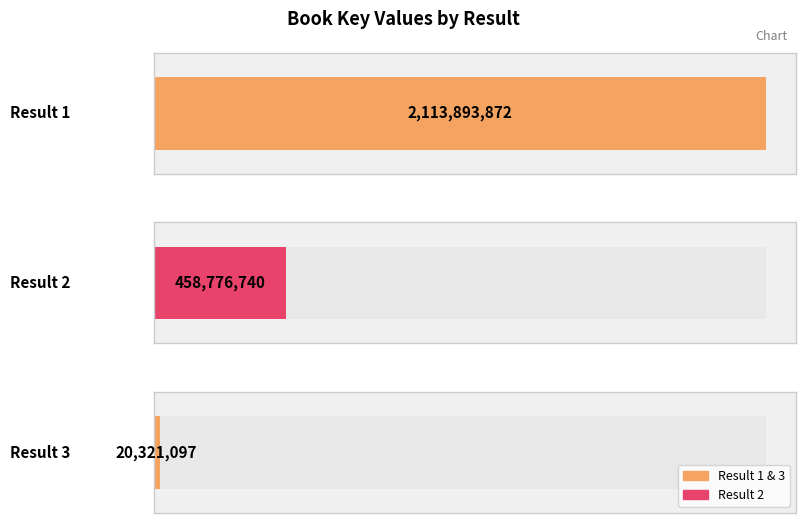

What is the value of the 3rd bar from the left?

20321097